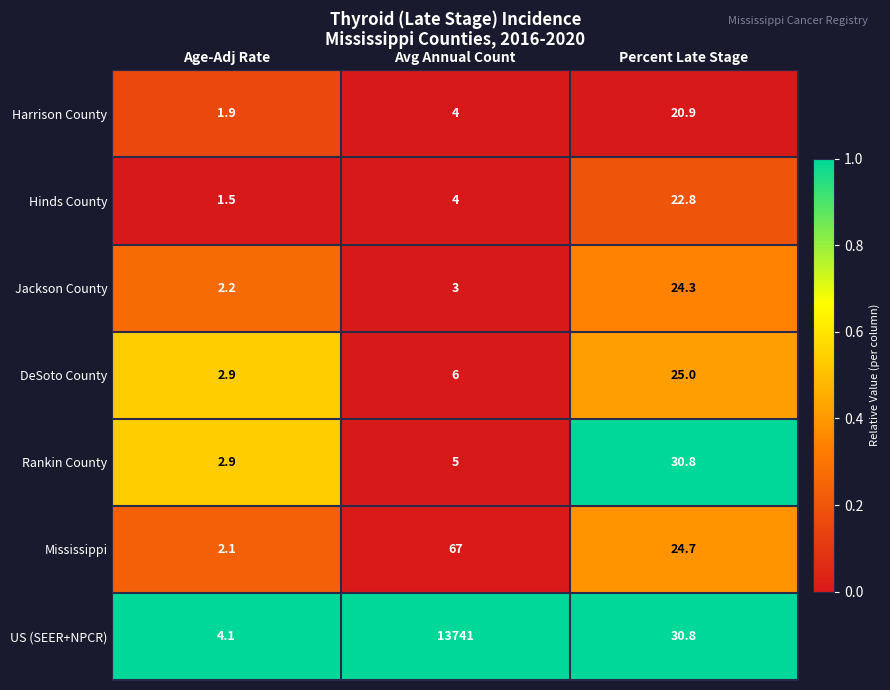

What is the total value across all series at Avg Annual Count?

13830.0